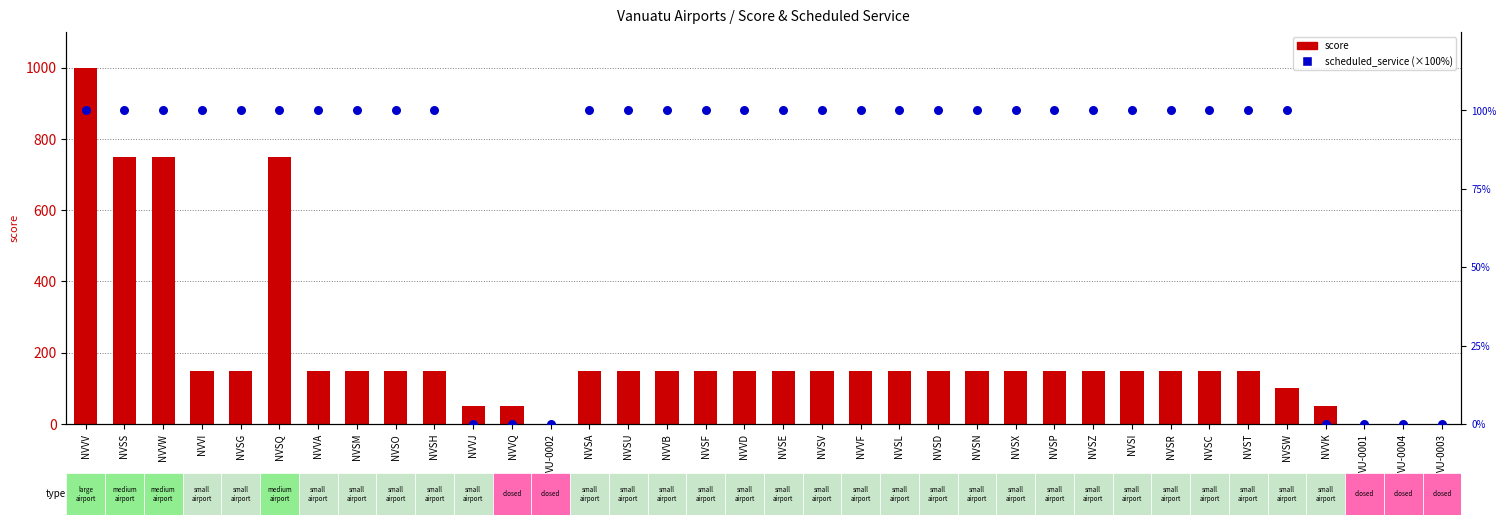

What is the total value across all series at NVVF?

250